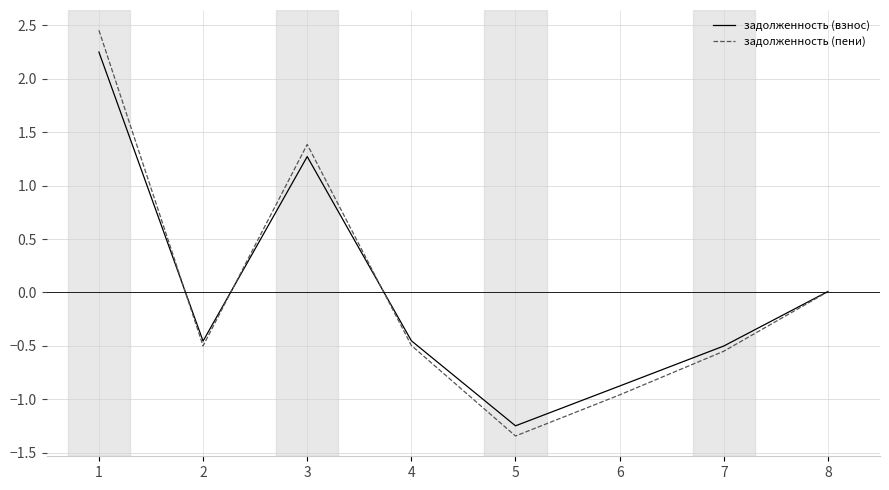

Where is the first local maximum for задолженность (взнос)?

3